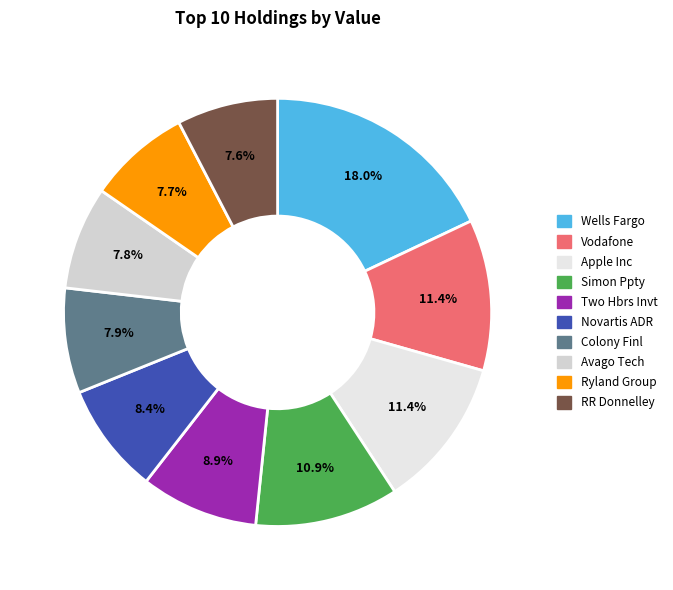

How many slices are in this pie chart?

10